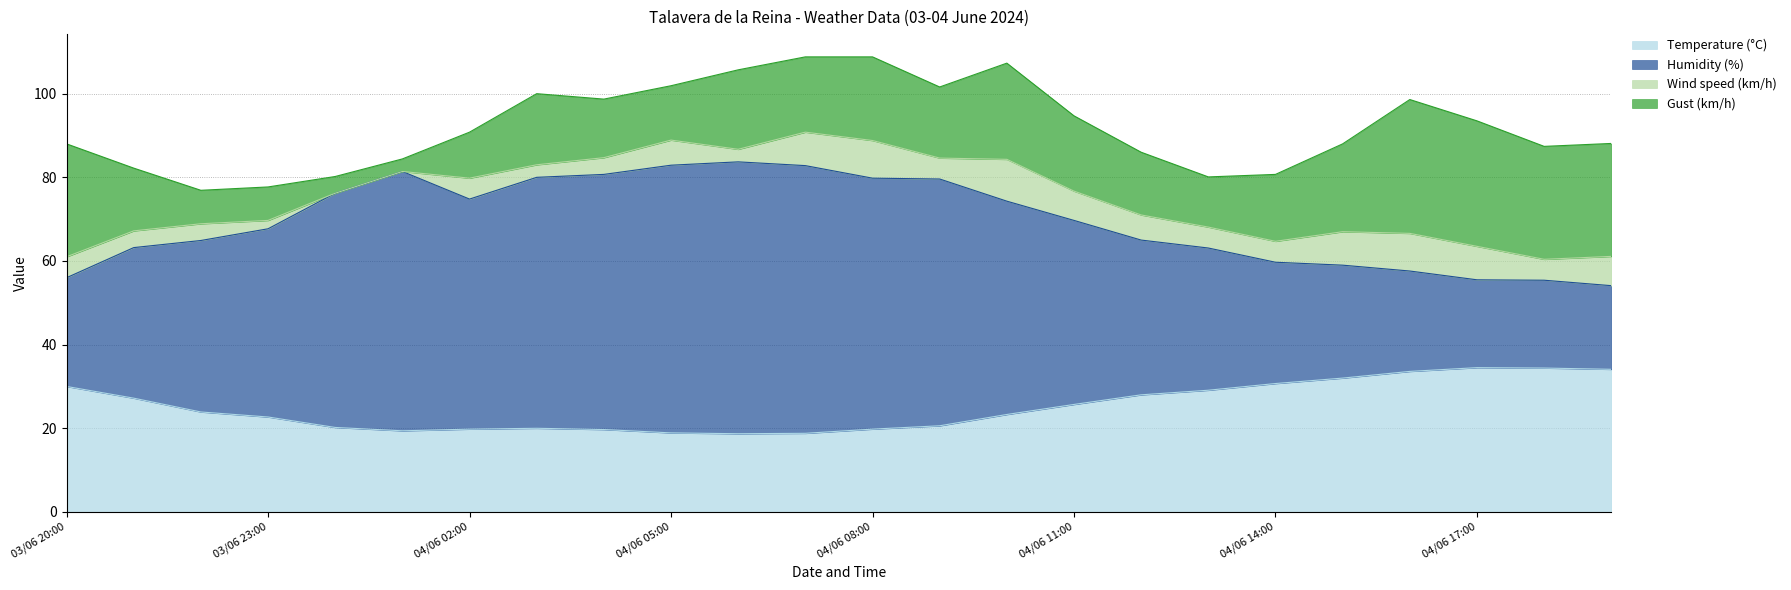

Which series changed the most between 03/06 23:00 and 04/06 03:00?

Humidity (%)